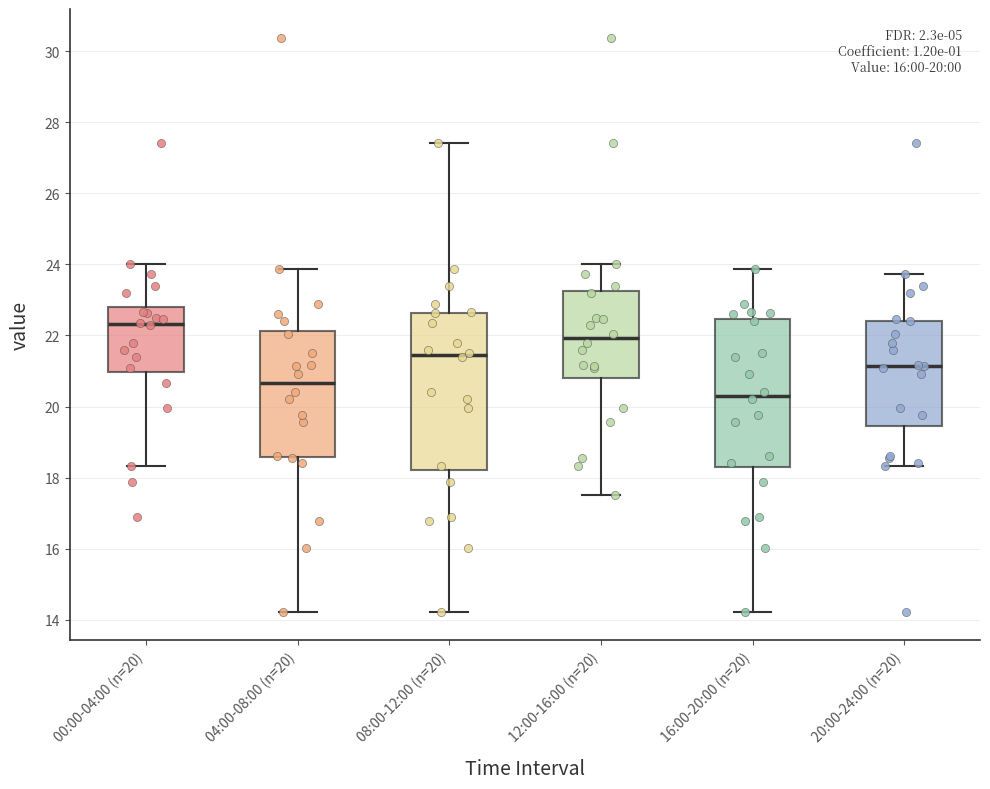

Which box has the highest median line?

00:00-04:00 (n=20)